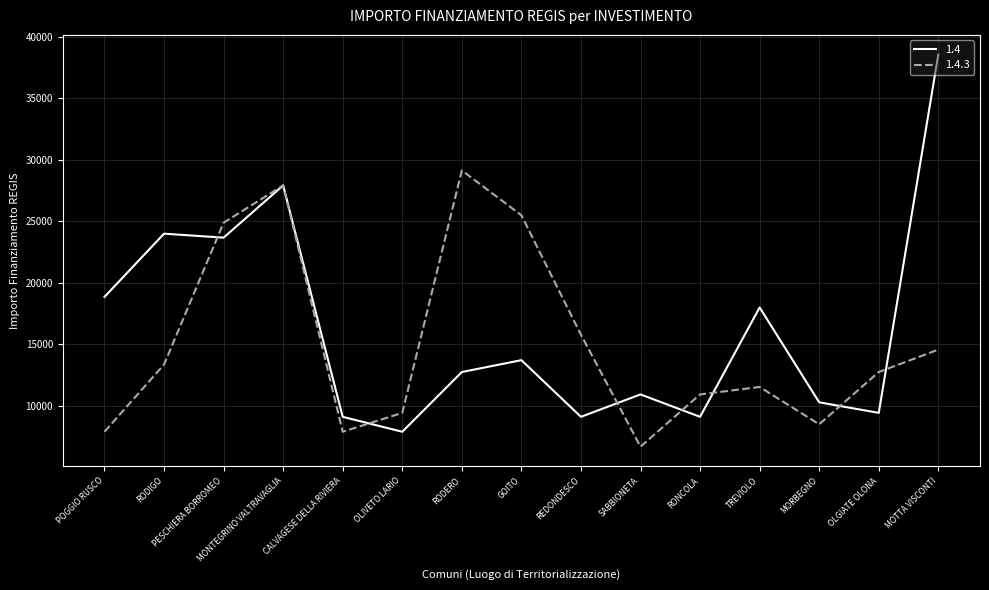

Where do 1.4 and 1.4.3 first cross each other?

RODIGO and PESCHIERA BORROMEO